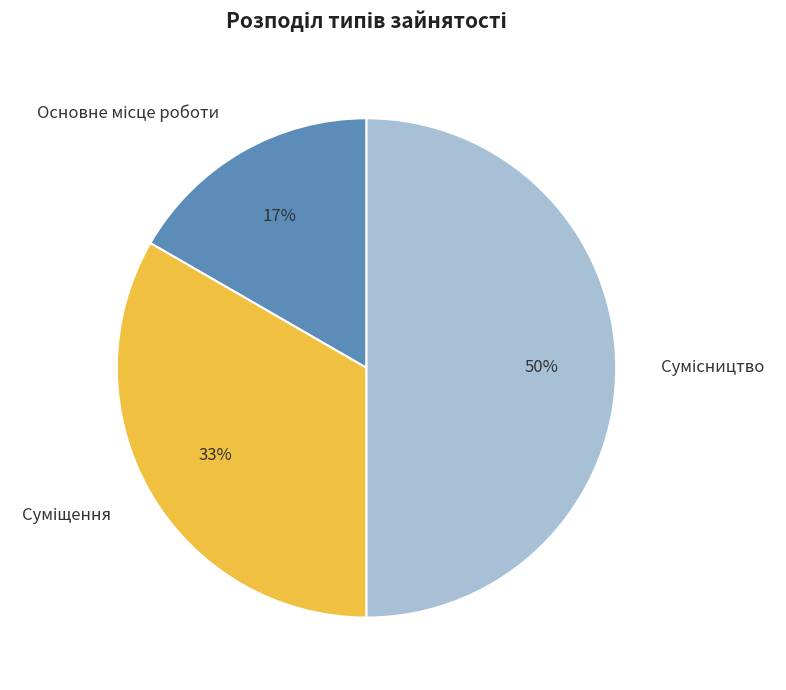

How many slices are in this pie chart?

3